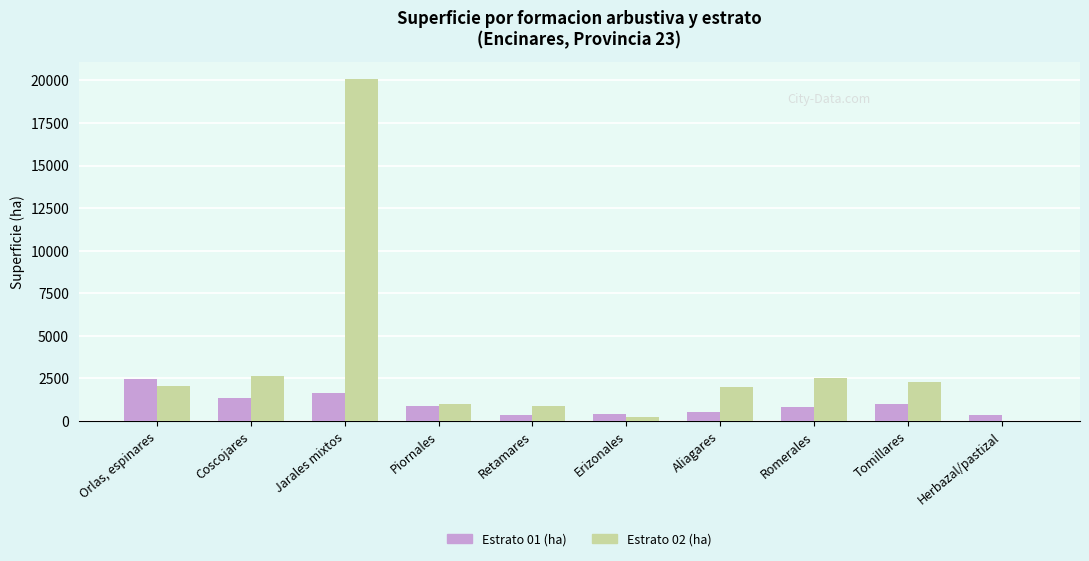

Which series has the largest total across all categories?

Estrato 02 (ha)